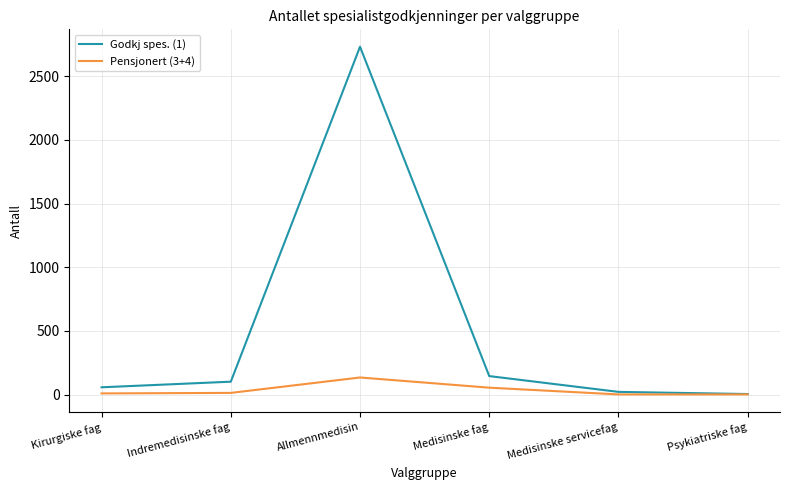

What are all the series names shown in the legend?

Godkj spes. (1), Pensjonert (3+4)